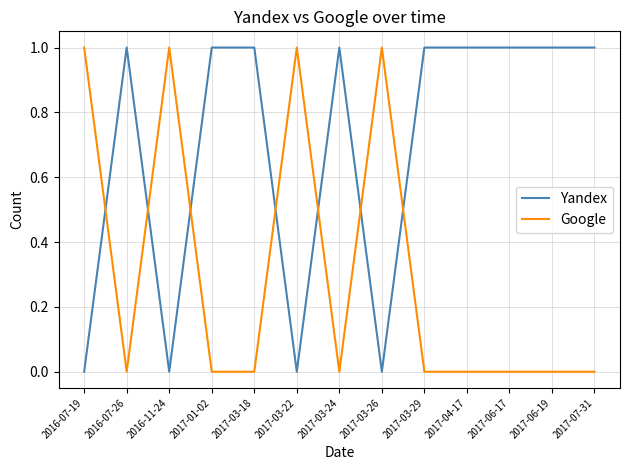

Is it true that Yandex equals 1 at 2017-06-19?

True